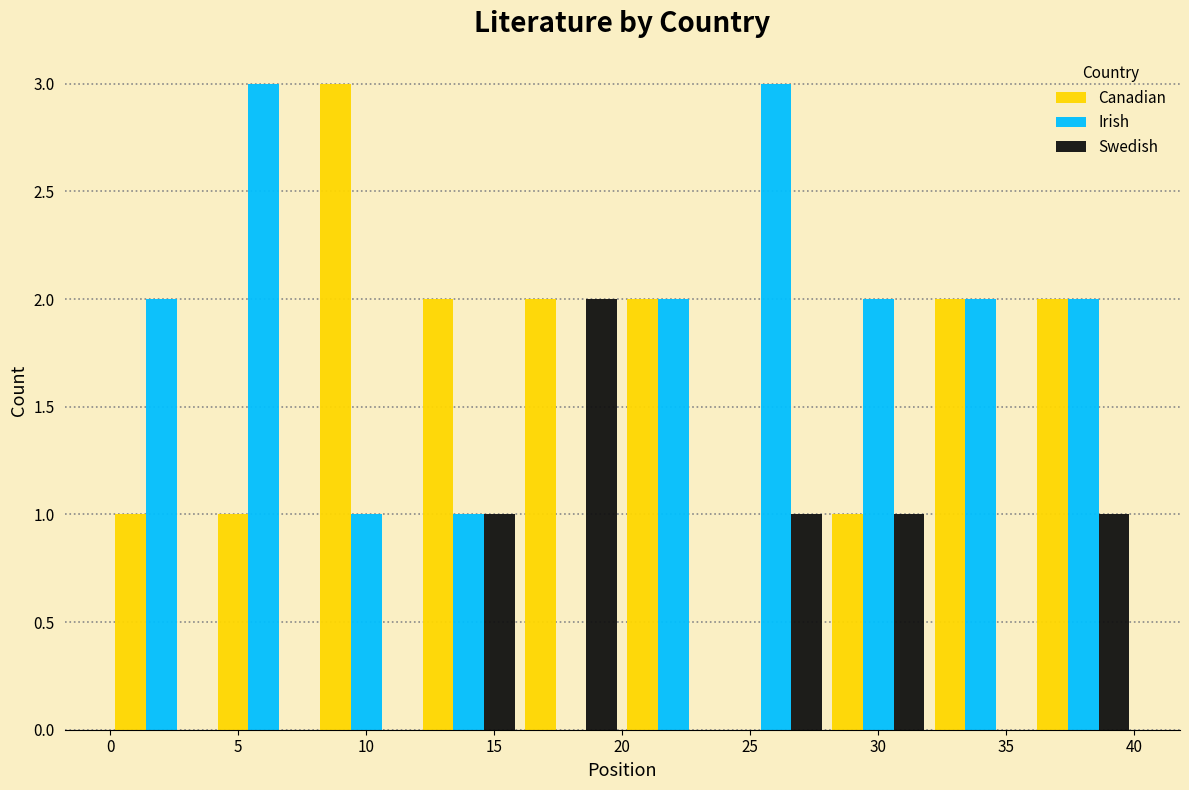

Reading left to right, transcribe this chart: for each range on the x-axis, give the height of each series' bar. The values are not printed on the chart, so give them approximately, as read against the axis.

0 to 4: Canadian=1	Irish=2	Swedish=0
4 to 8: Canadian=1	Irish=3	Swedish=0
8 to 12: Canadian=3	Irish=1	Swedish=0
12 to 16: Canadian=2	Irish=1	Swedish=1
16 to 20: Canadian=2	Irish=0	Swedish=2
20 to 24: Canadian=2	Irish=2	Swedish=0
24 to 28: Canadian=0	Irish=3	Swedish=1
28 to 32: Canadian=1	Irish=2	Swedish=1
32 to 36: Canadian=2	Irish=2	Swedish=0
36 to 40: Canadian=2	Irish=2	Swedish=1